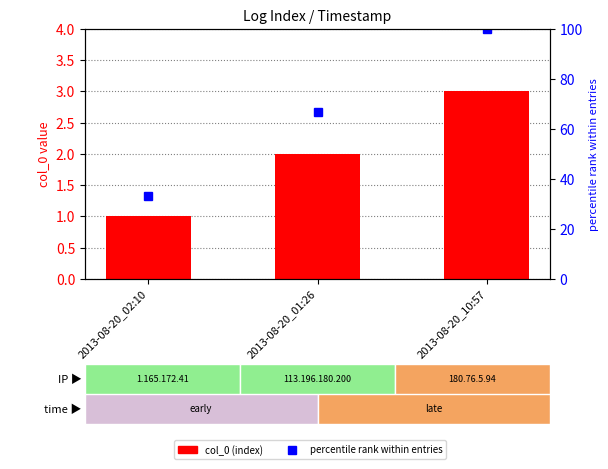

List the series in order of their overall mean, highest first.

percentile rank within entries, col_0 (index)